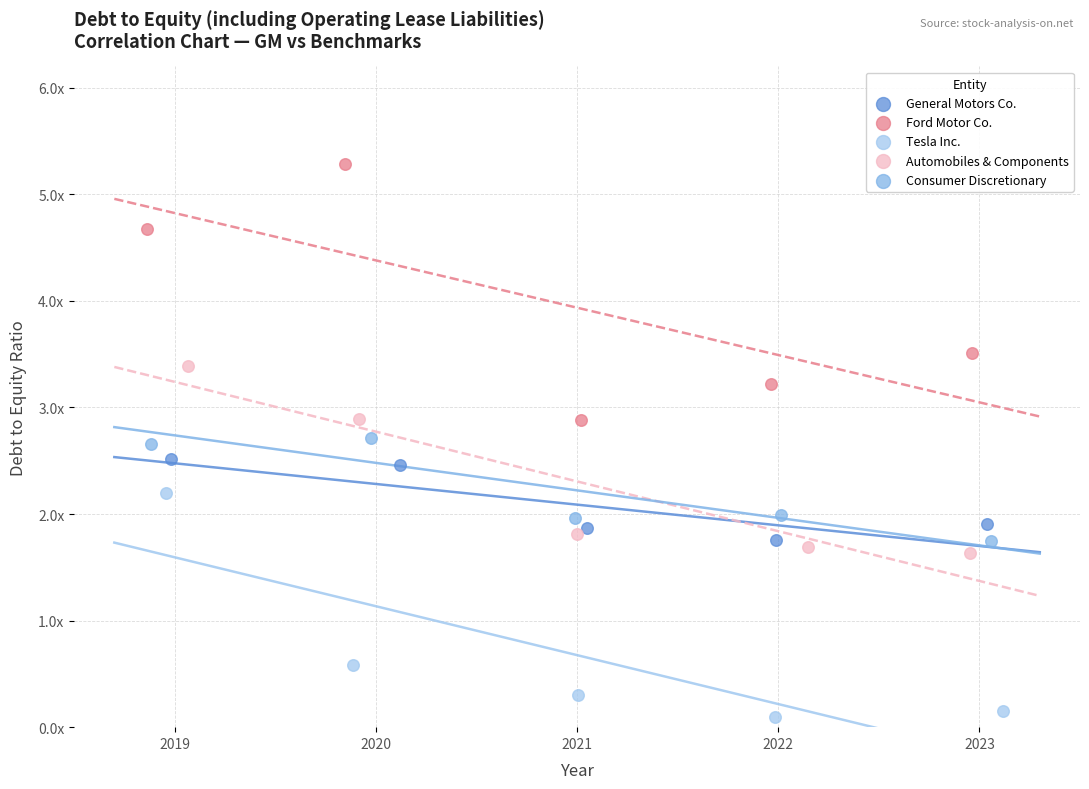

What are all the series names shown in the legend?

General Motors Co., Ford Motor Co., Tesla Inc., Automobiles & Components, Consumer Discretionary